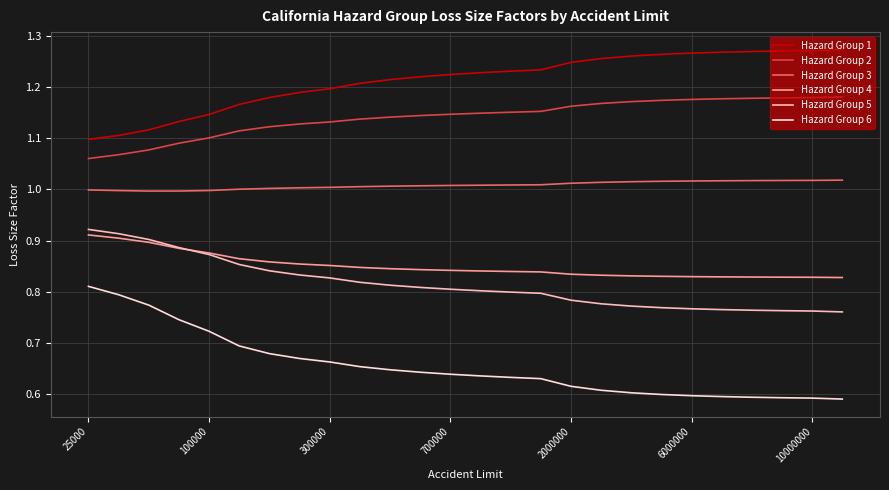

True or false: Hazard Group 2 and Hazard Group 3 intersect in this chart.

False